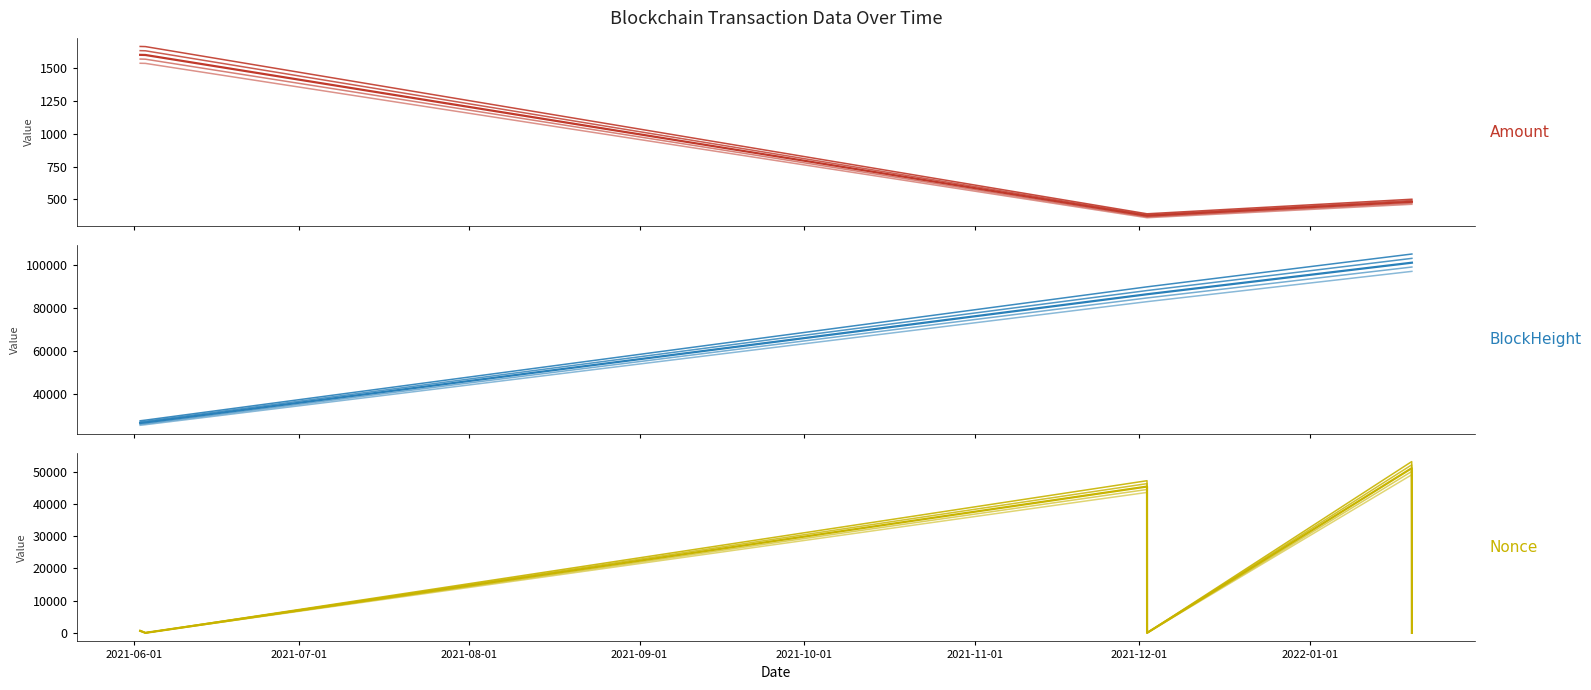

Is it true that Amount equals 644.2 at 2021-08-01?

False